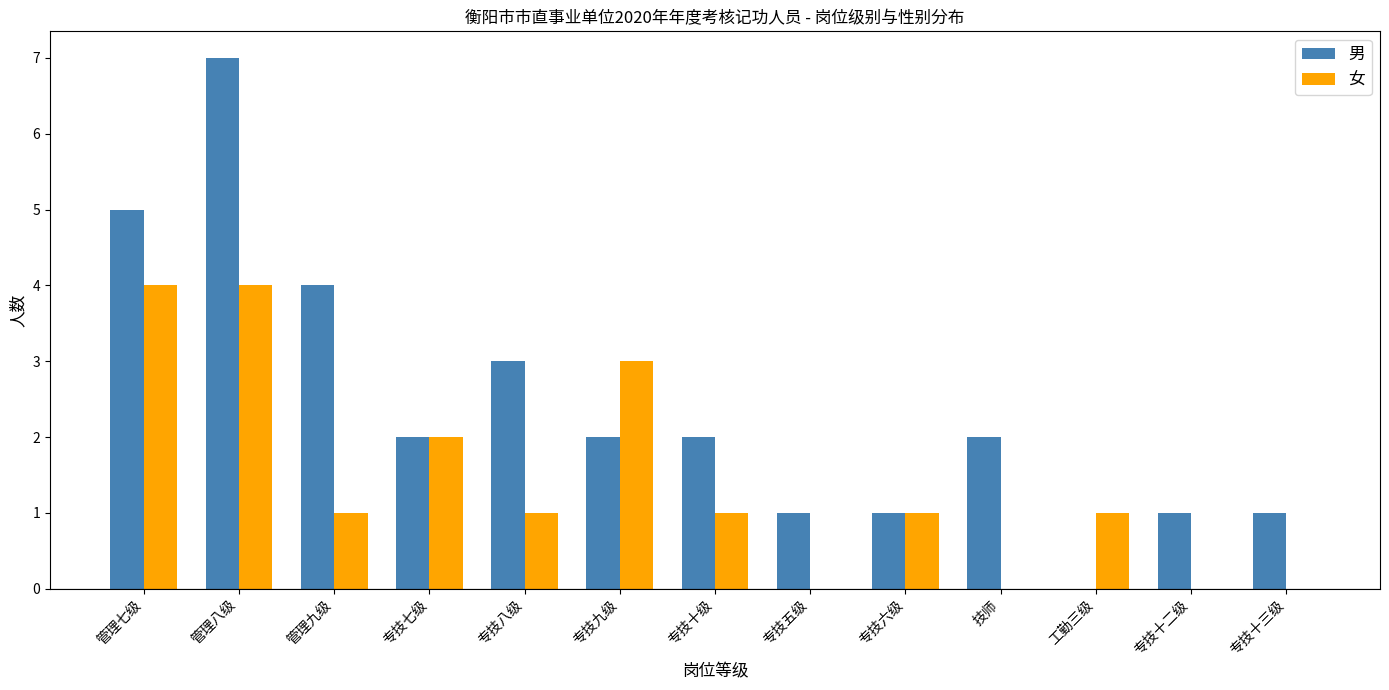

What are all the series names shown in the legend?

男, 女